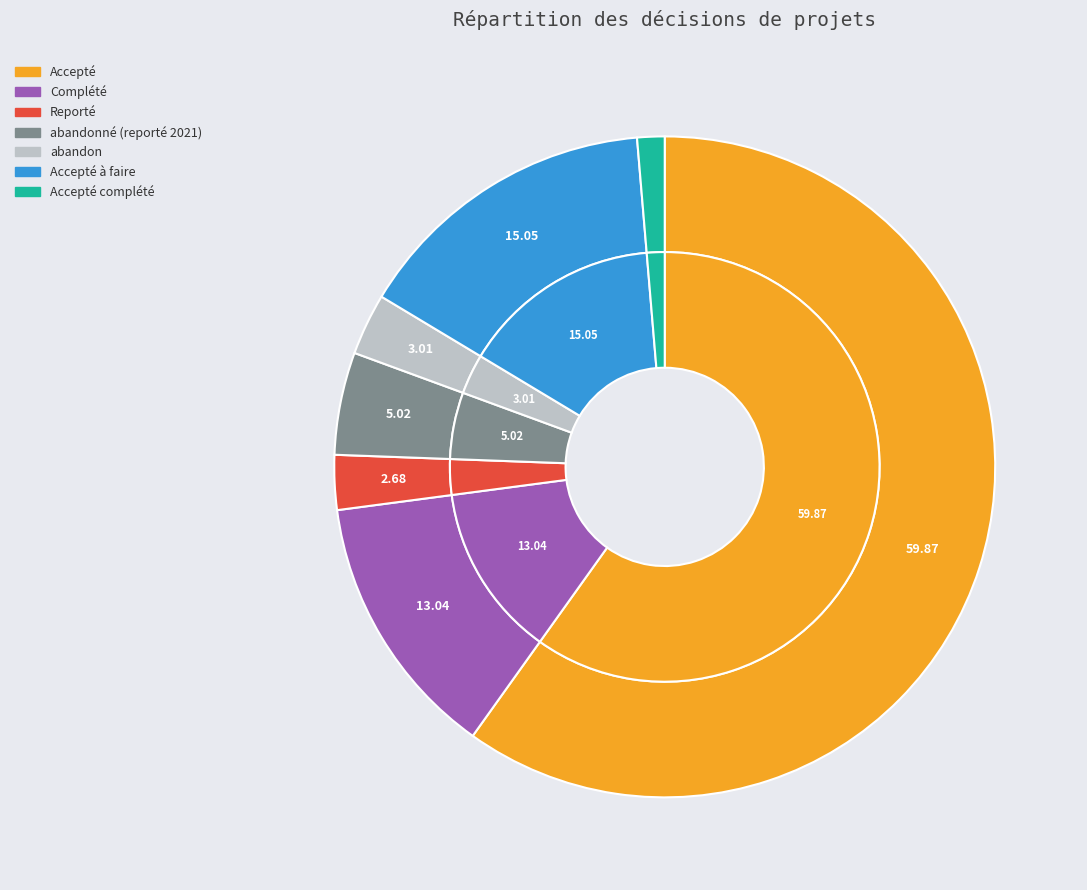

Do Accepté complété and abandonné (reporté 2021) together represent more than half of the pie?

No